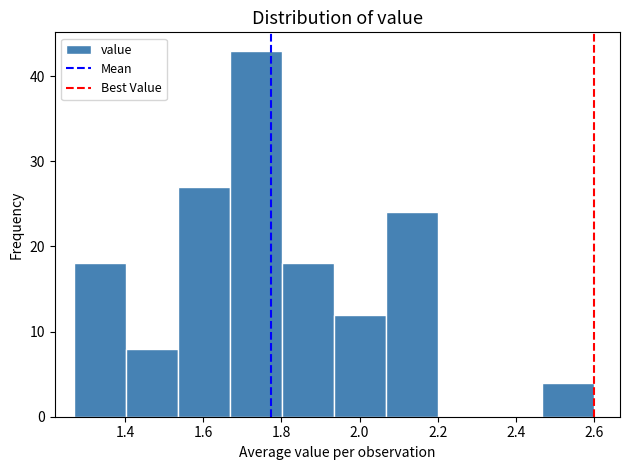

Over which range of the x-axis is the bar tallest?

1.66 to 1.80